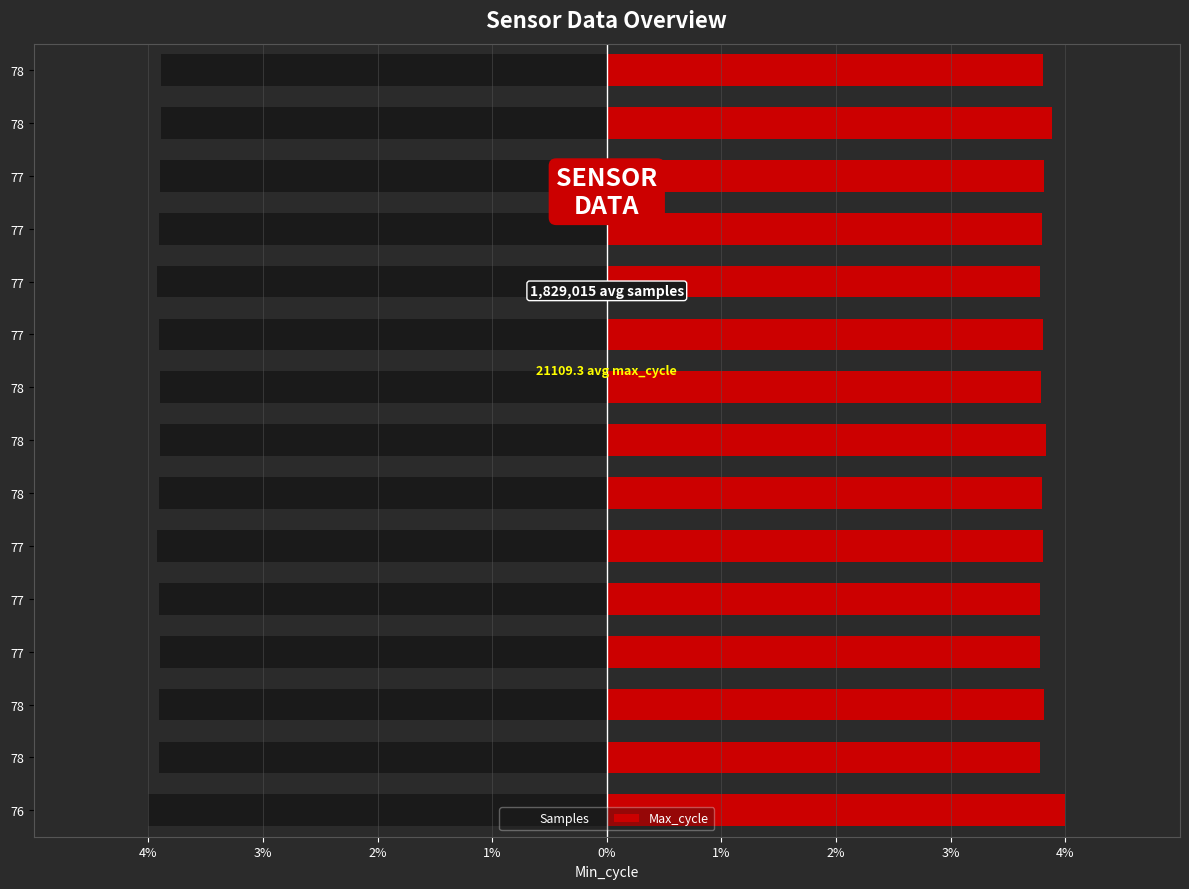

How many series are shown in this chart?

2